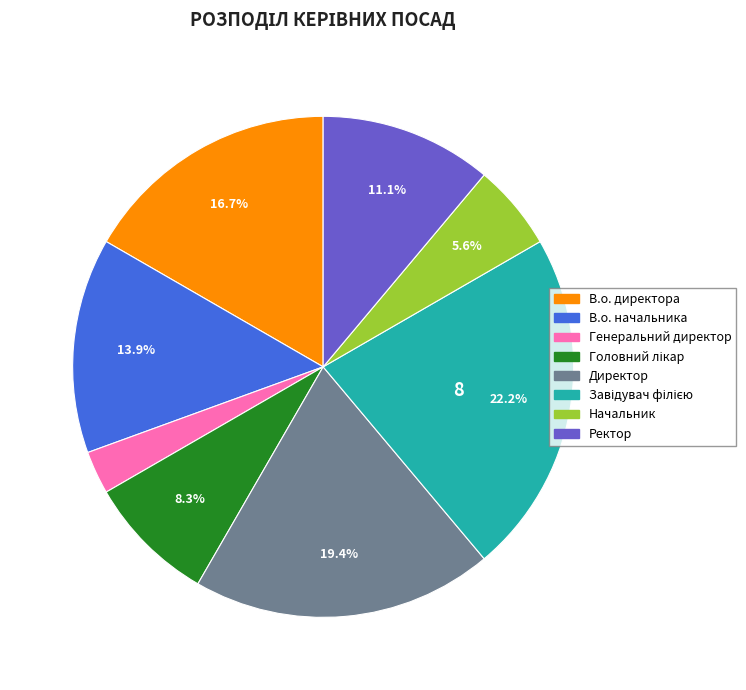

Between Ректор and Начальник, which is larger?

Ректор